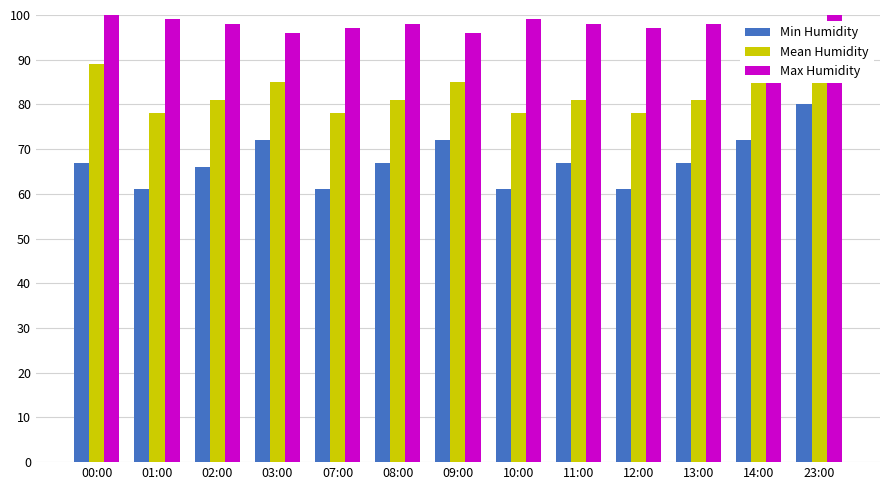

Is the value of Min Humidity at 01:00 greater than the value of Mean Humidity at 07:00?

No